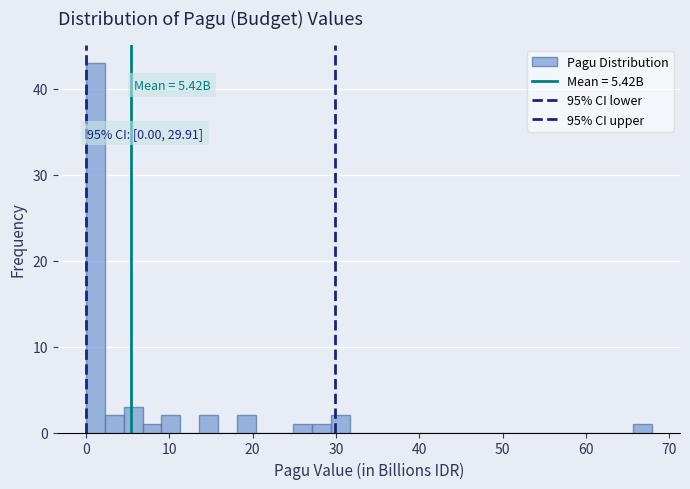

Read against the x-axis, roughly where is the centre of the tallest bar?

1